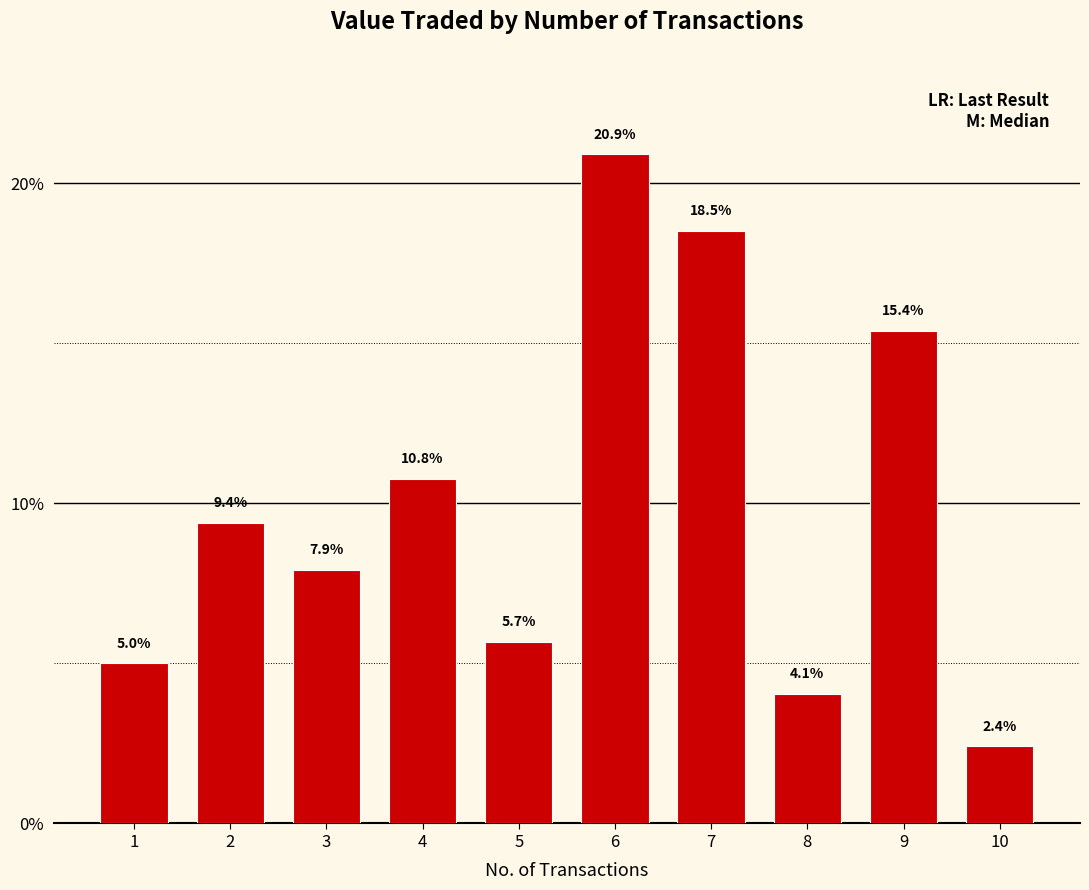

What is the difference between the maximum and second lowest values?

16.9